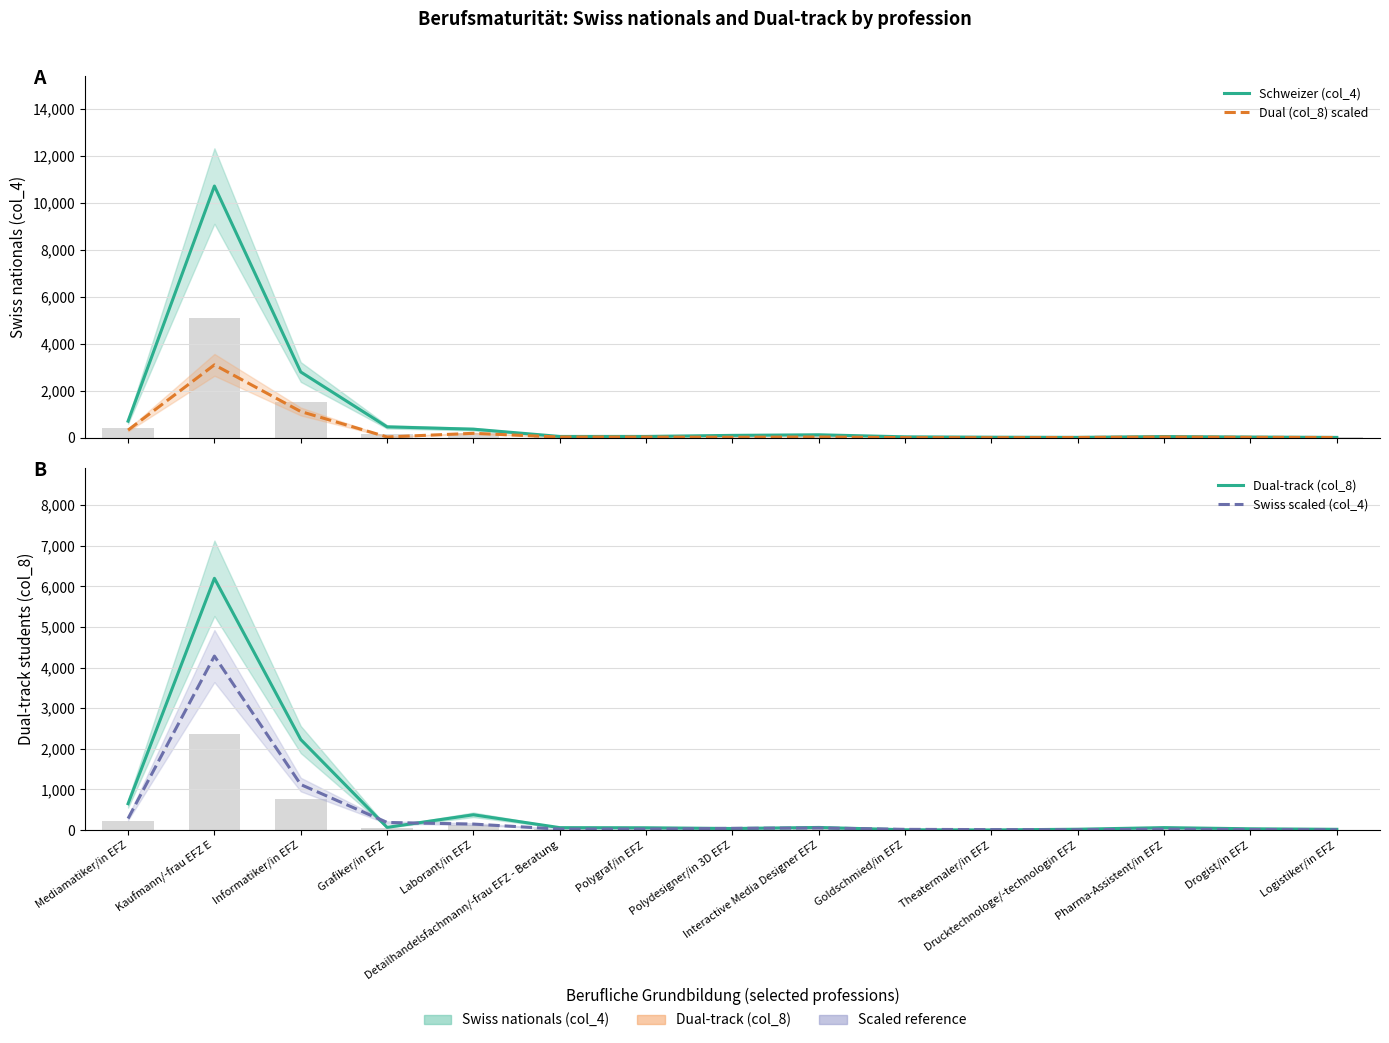

What is the difference between the second highest and minimum values in the Swiss scaled (col_4) series?

1112.8